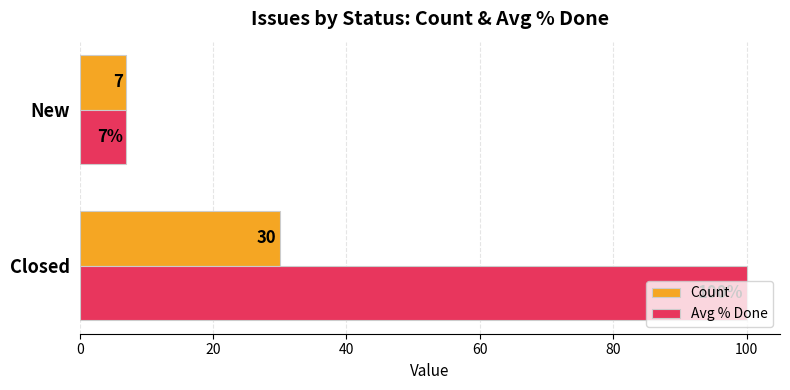

What is the sum of all Count values?

37